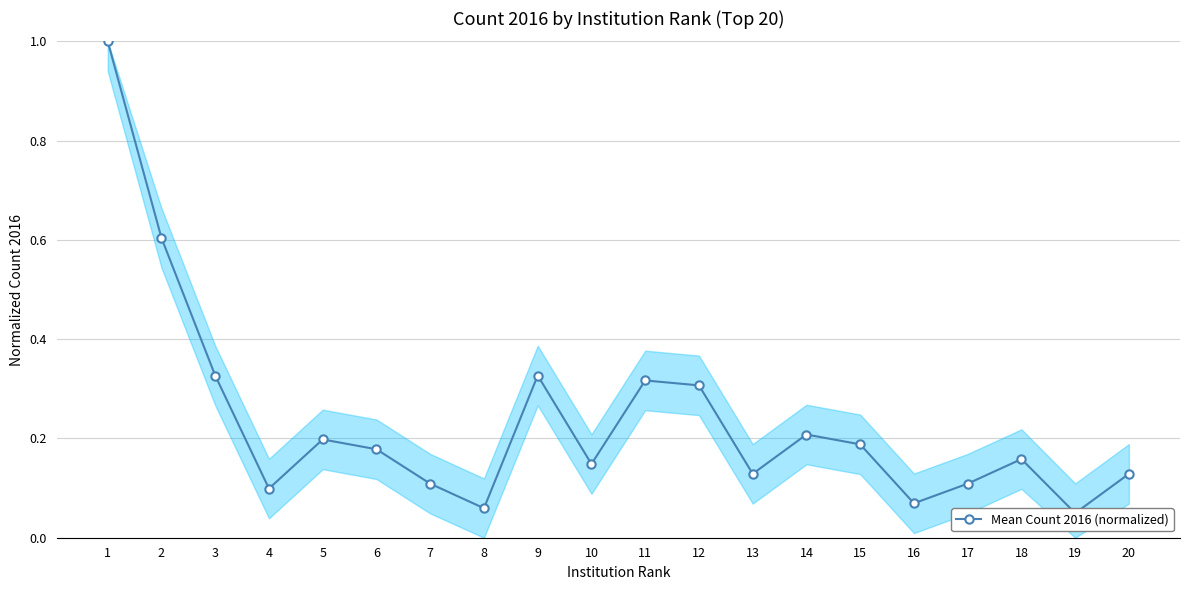

How many lines are shown in the chart?

1